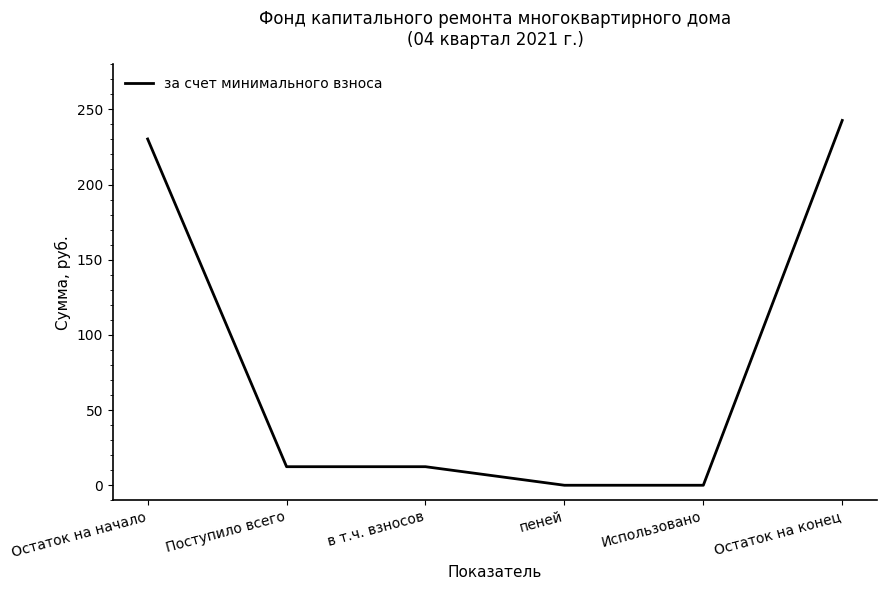

What is the difference between the values at Использовано and Остаток на конец?

242.6